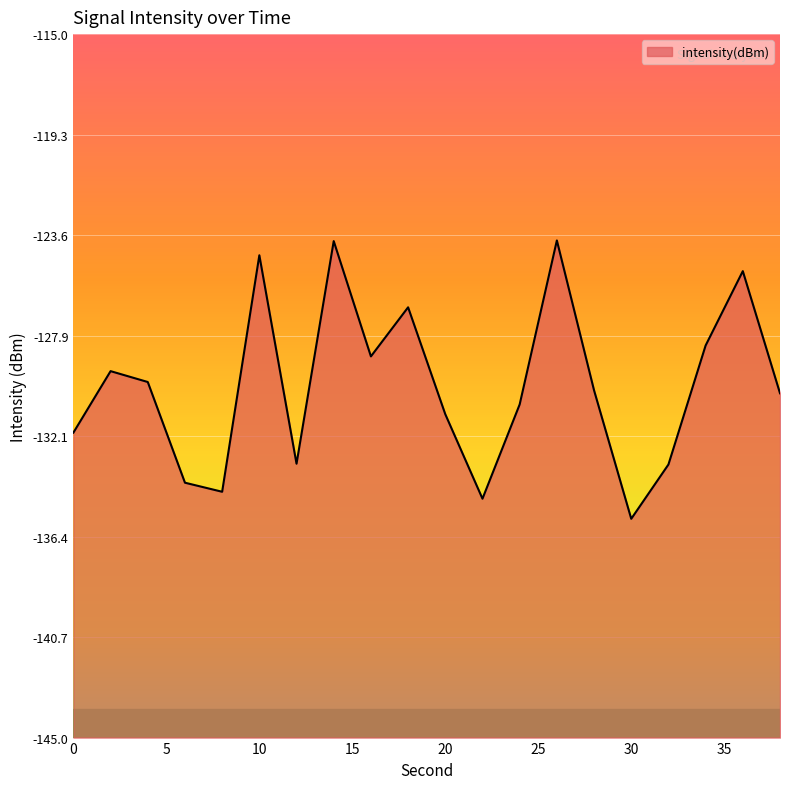

Rank the categories by value from lowest to highest.

30, 22, 8, 6, 32, 12, 0, 20, 24, 38, 28, 4, 2, 16, 34, 18, 36, 10, 14, 26